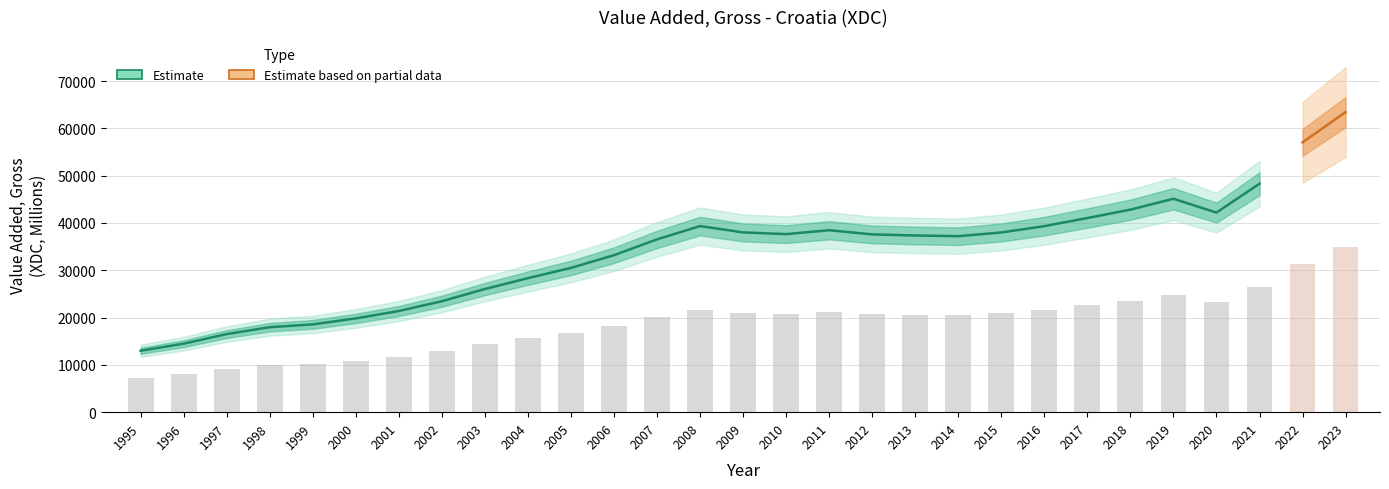

What is the average value?

18636.2